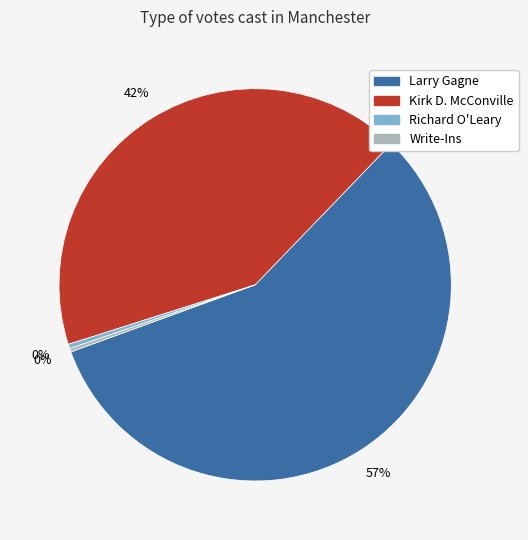

Does any single category account for the majority?

Yes